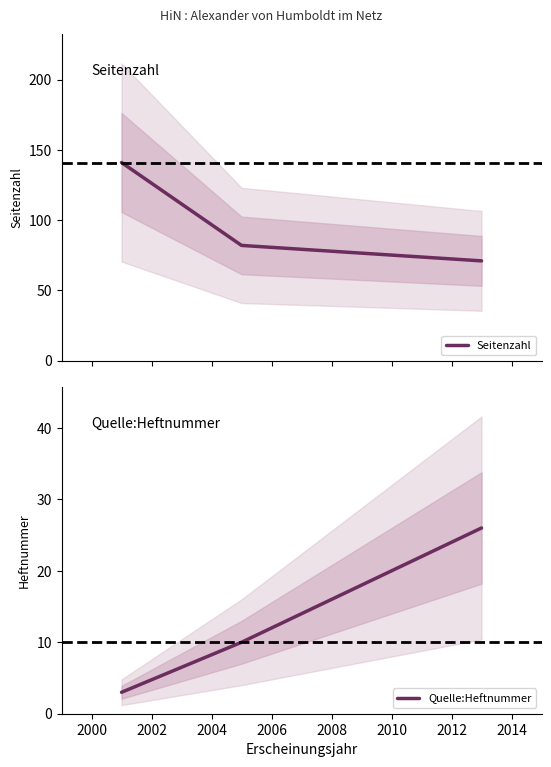

How many values in the Seitenzahl series exceed 82?

1